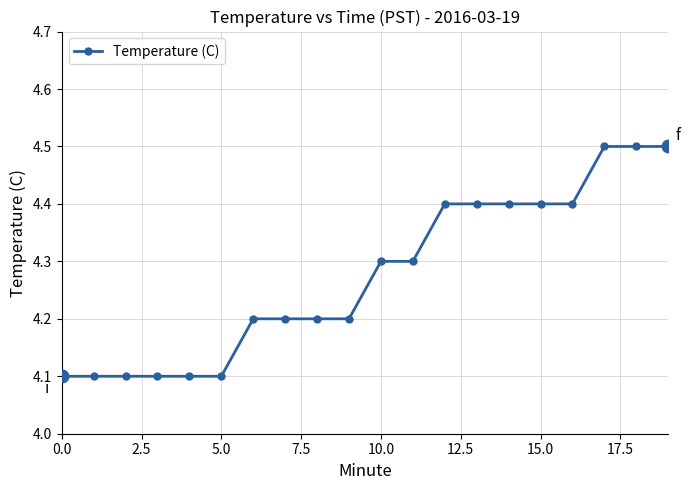

What is the minimum value shown in the chart?

4.1